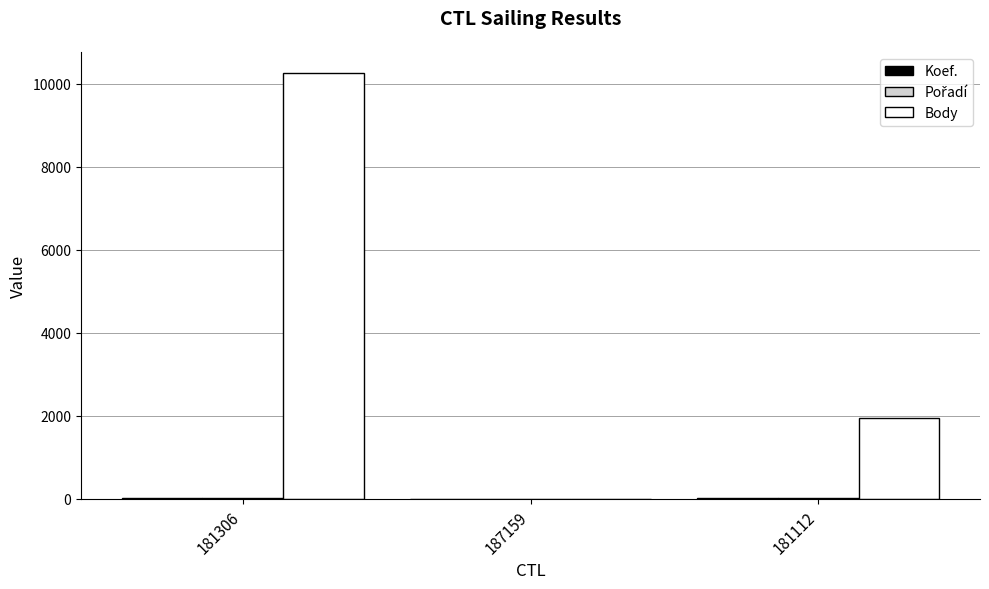

The Body series shows 1940 at 181112. True or false?

True